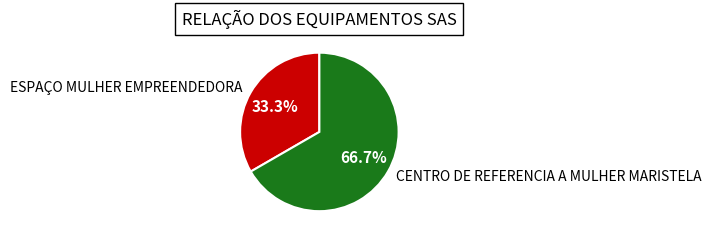

True or false: CENTRO DE REFERENCIA A MULHER MARISTELA accounts for 67% of the total.

True